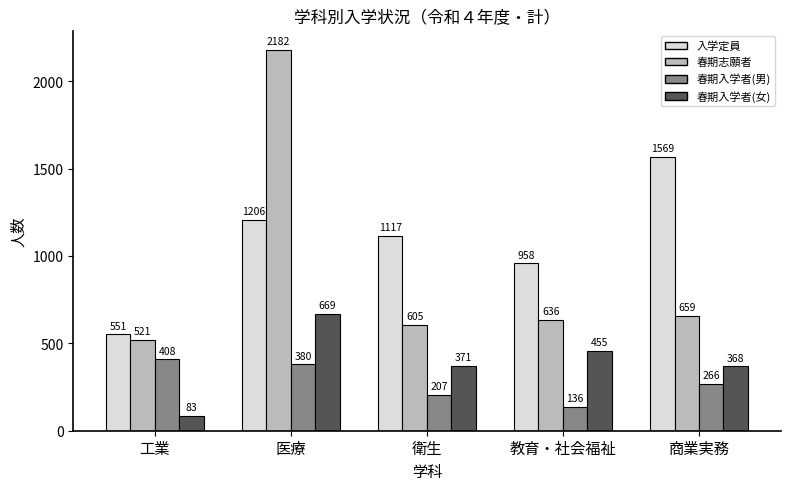

At which label is 春期志願者 closest to 1351?

商業実務